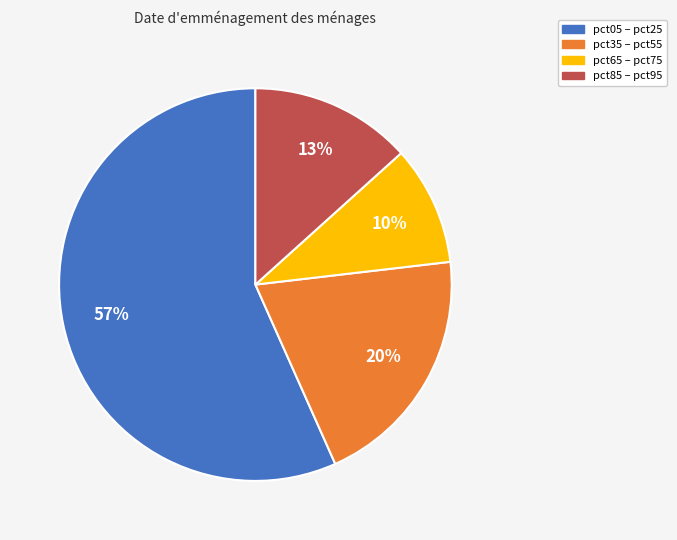

To the nearest percent, what is the difference between the largest and smallest slice percentages?

47%